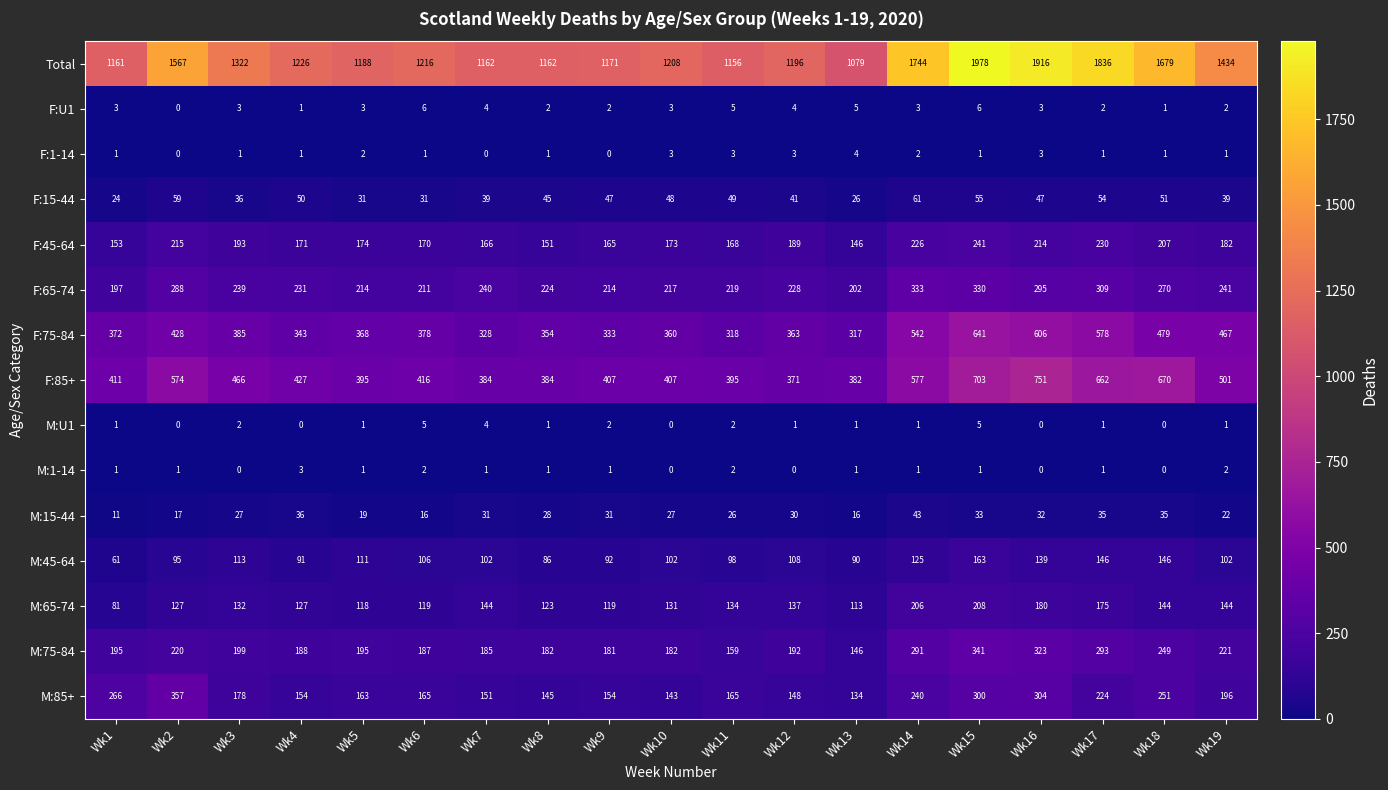

What is the difference between the maximum and minimum values in the M:75-84 series?

195